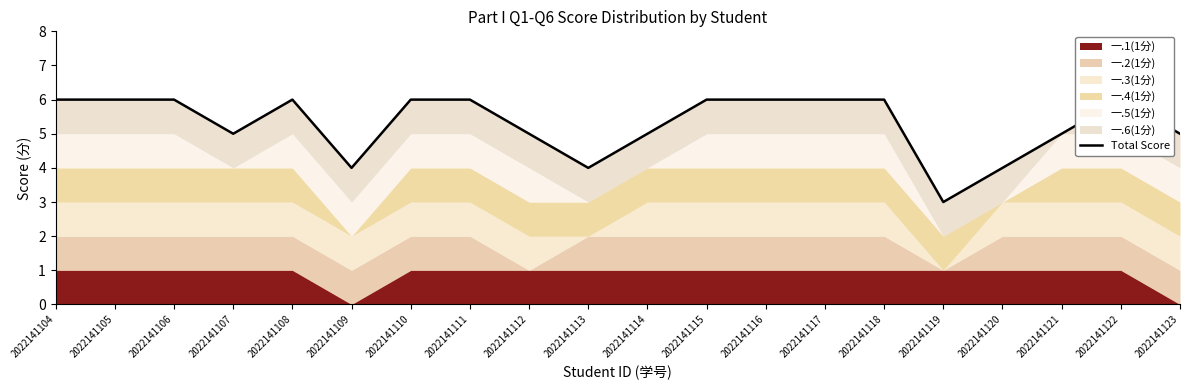

Between 2022141114 and 2022141110, which is larger?

2022141110